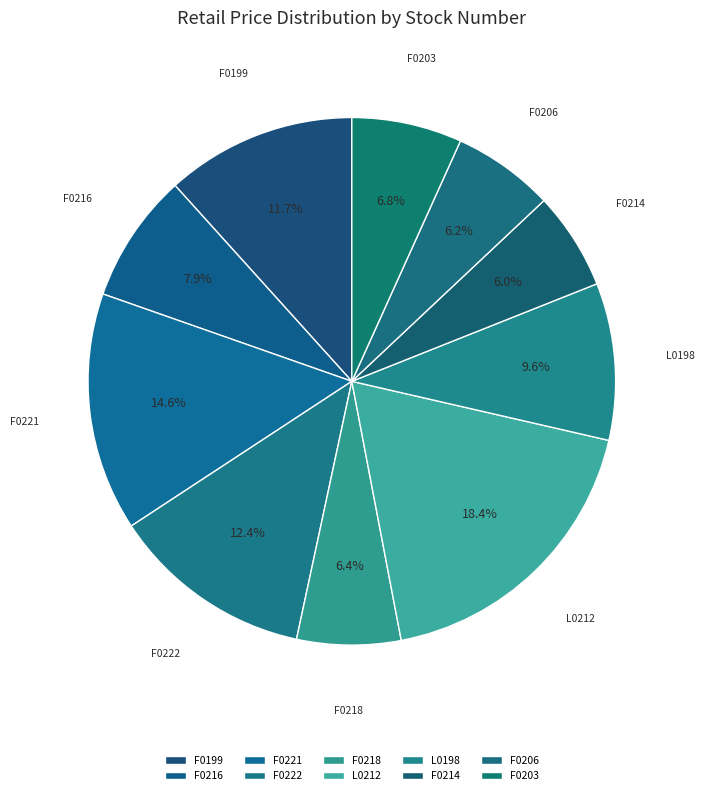

How many slices are in this pie chart?

10